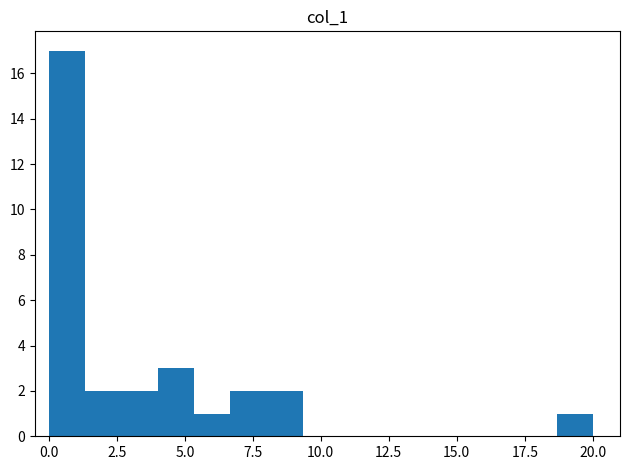

Around what value on the x-axis is the tallest bar? Give the approximate position of its centre, as read against the axis.

0.5